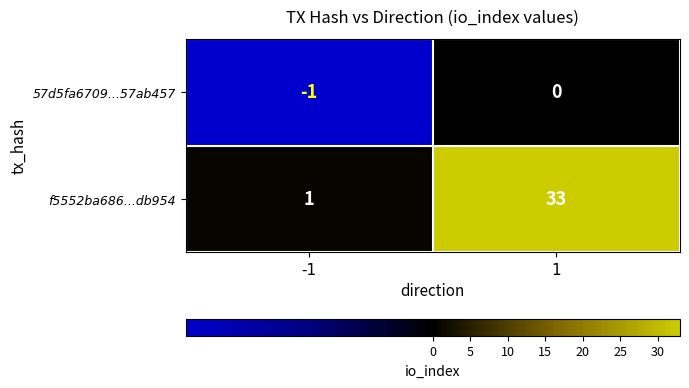

What is the difference between the highest and lowest values at 1?

33